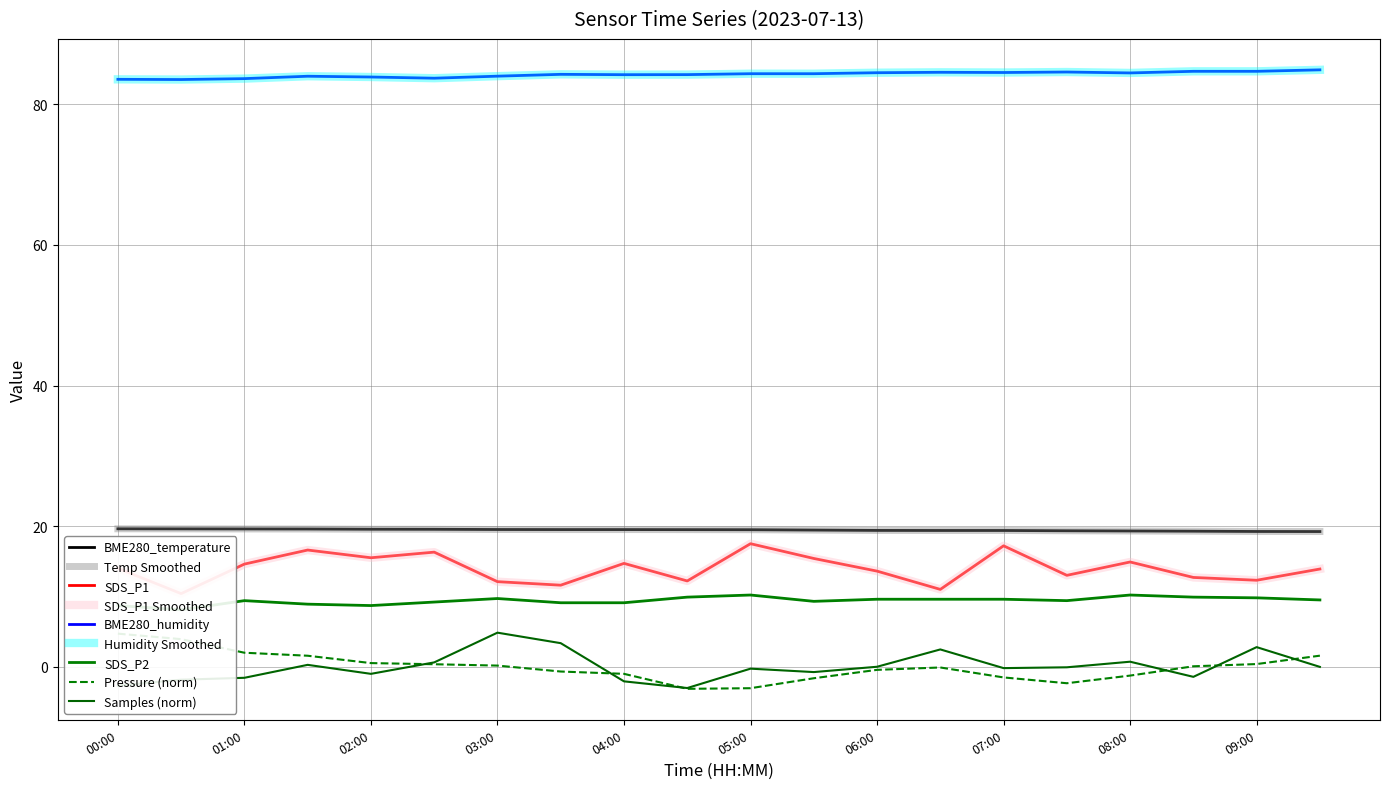

True or false: SDS_P1 has a value of 13.9 at 09:30.

True